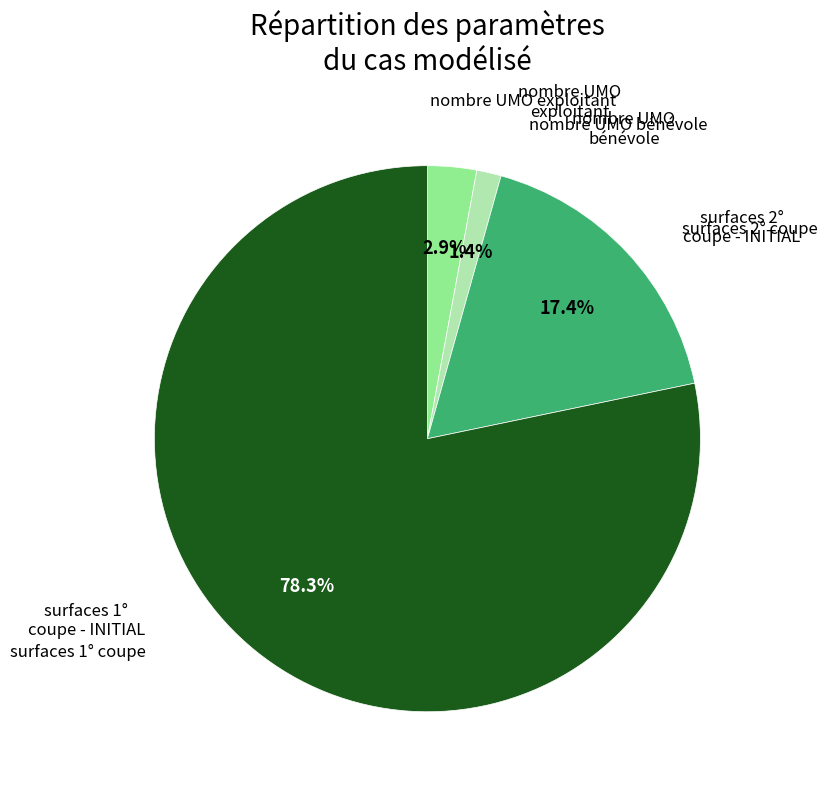

How many segments does this pie chart have?

4